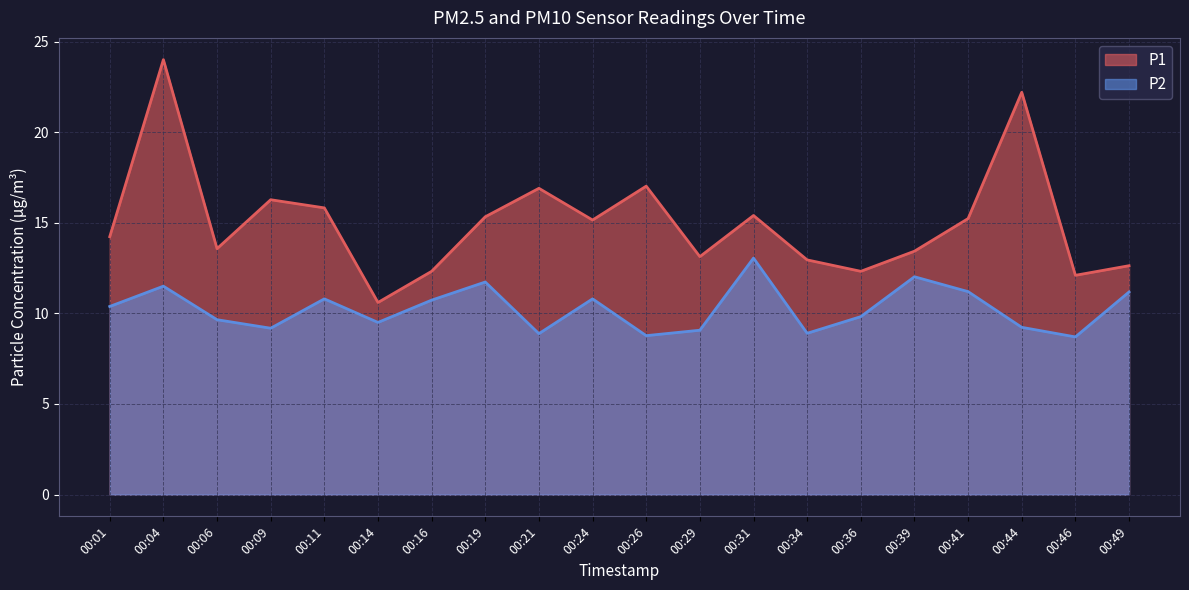

What is the total value across all series at 00:36?

22.1